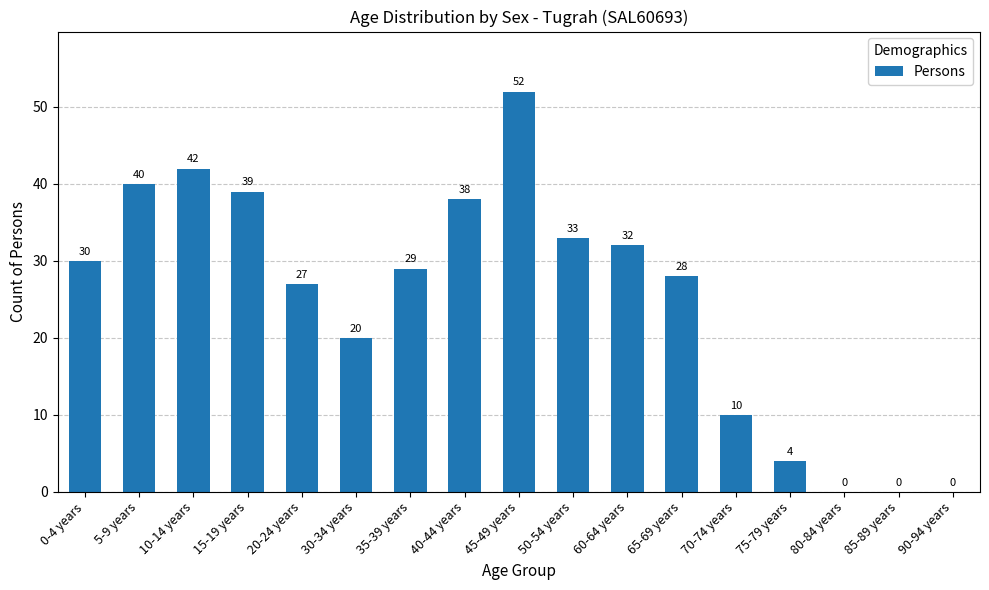

What is the sum of the values at 5-9 years and 90-94 years?

40